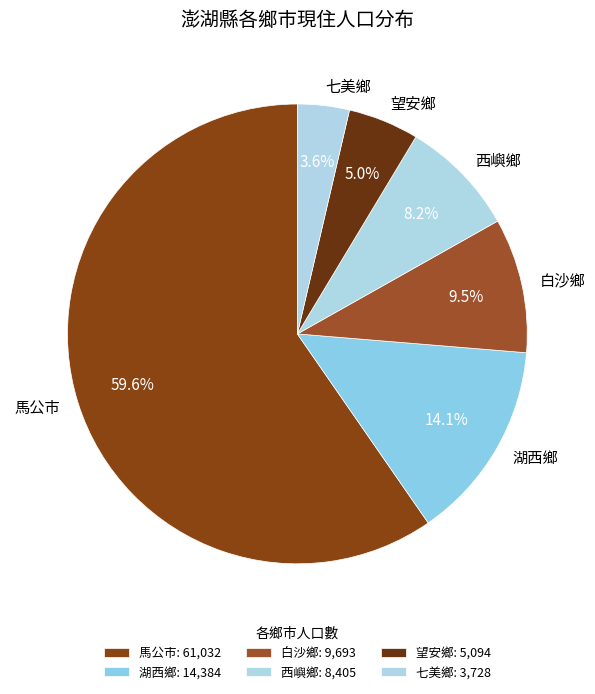

To the nearest percent, what is the combined percentage of 湖西鄉 and 白沙鄉?

24%